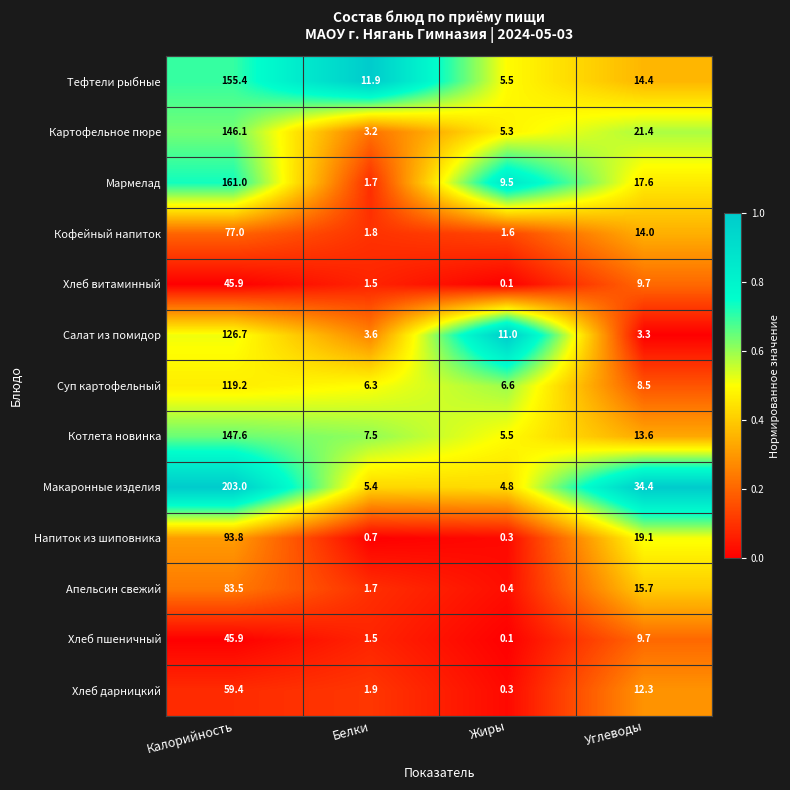

Which category has the highest value across all series?

Калорийность